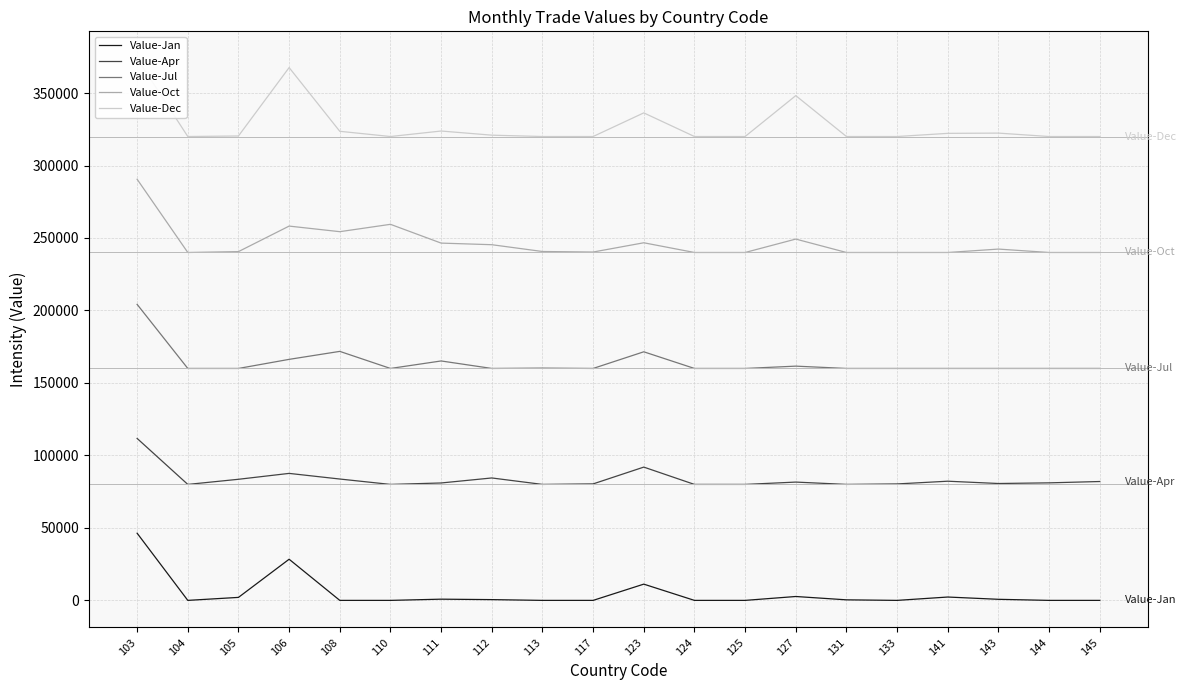

What is the difference between the maximum and minimum values in the Value-Apr series?

31728